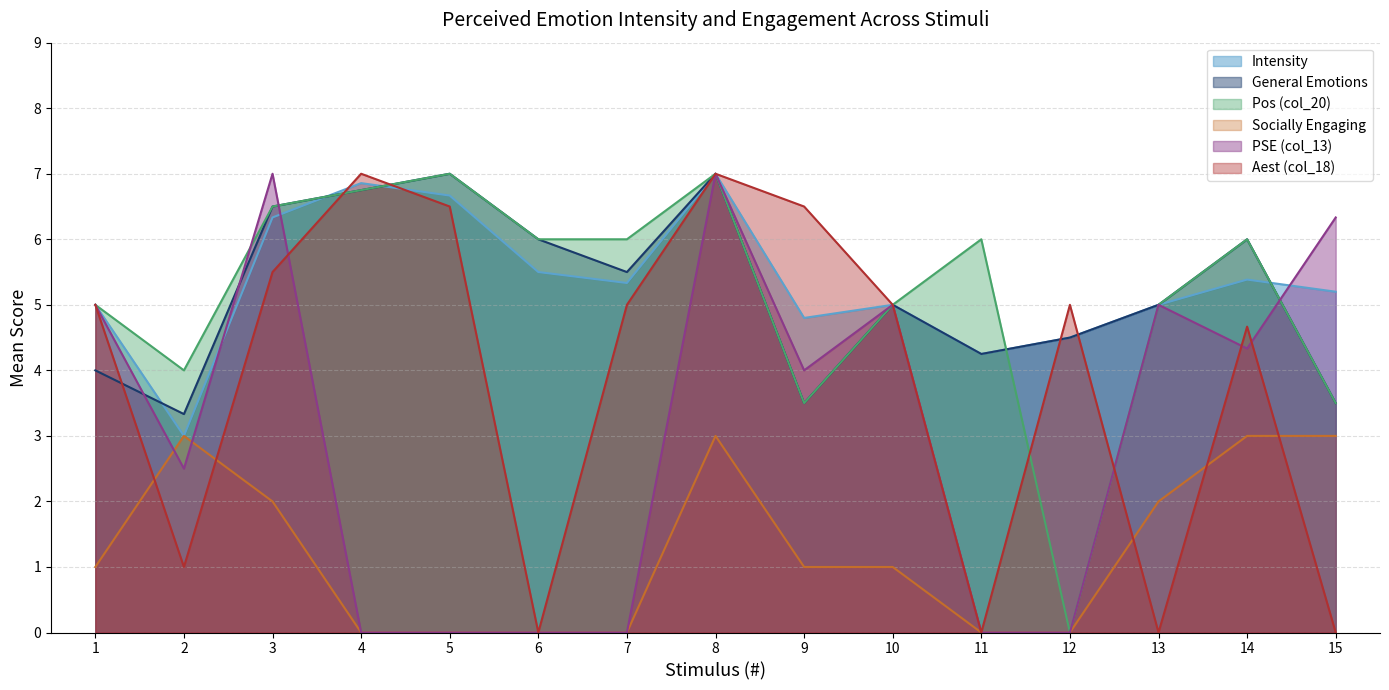

Which has a higher value, 4 or 13?

4